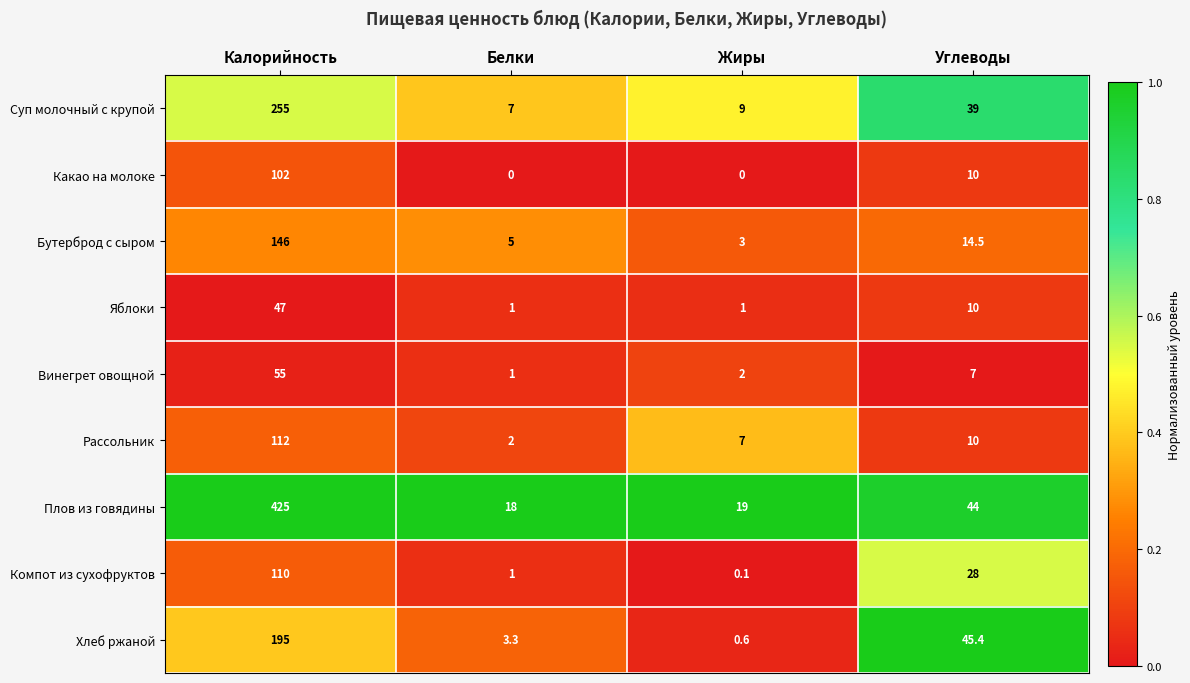

At which label is Винегрет овощной closest to 28?

Углеводы